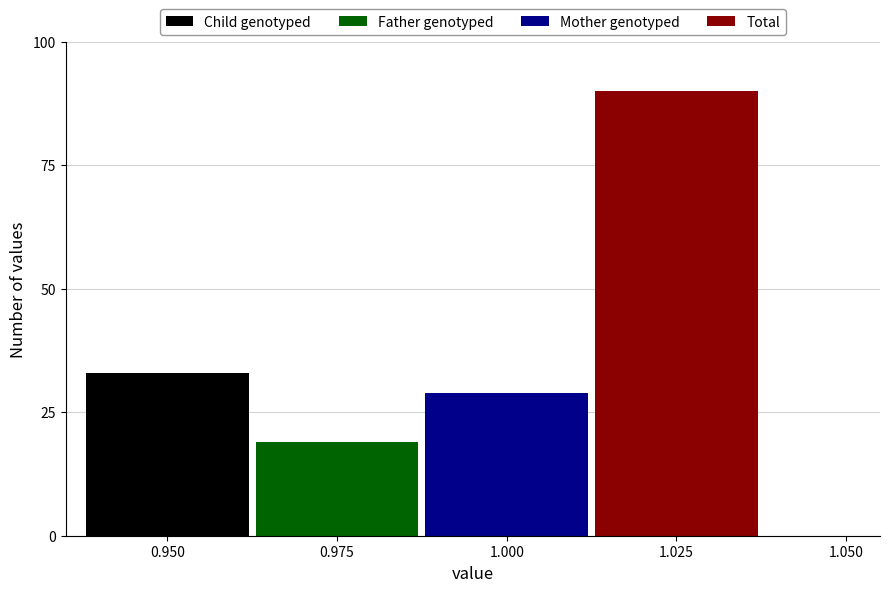

What are all the series names shown in the legend?

Child genotyped, Father genotyped, Mother genotyped, Total